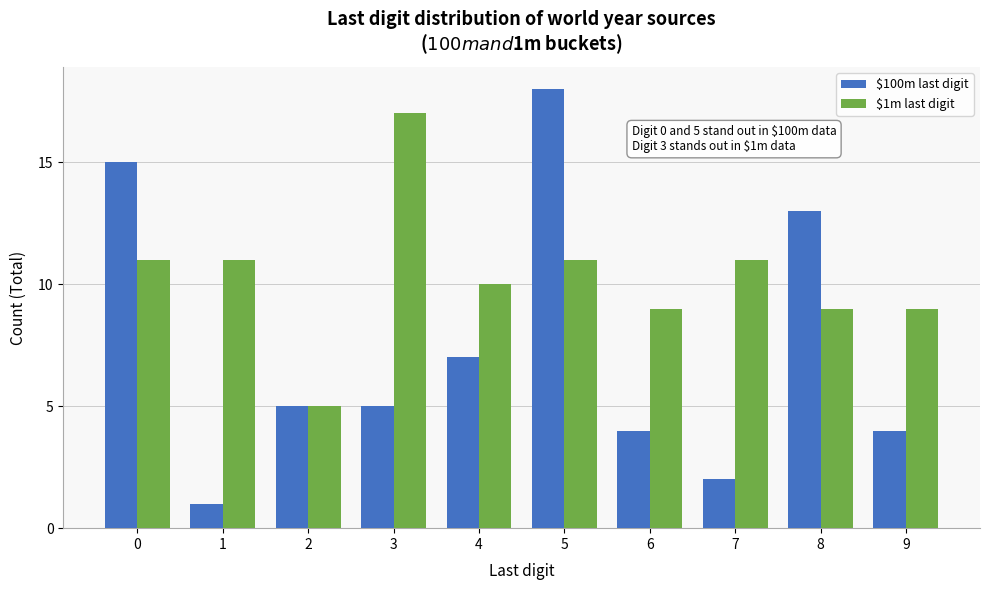

Reading left to right, what are all the values shown in this chart?

$100m last digit: 15	1	5	5	7	18	4	2	13	4
$1m last digit: 11	11	5	17	10	11	9	11	9	9